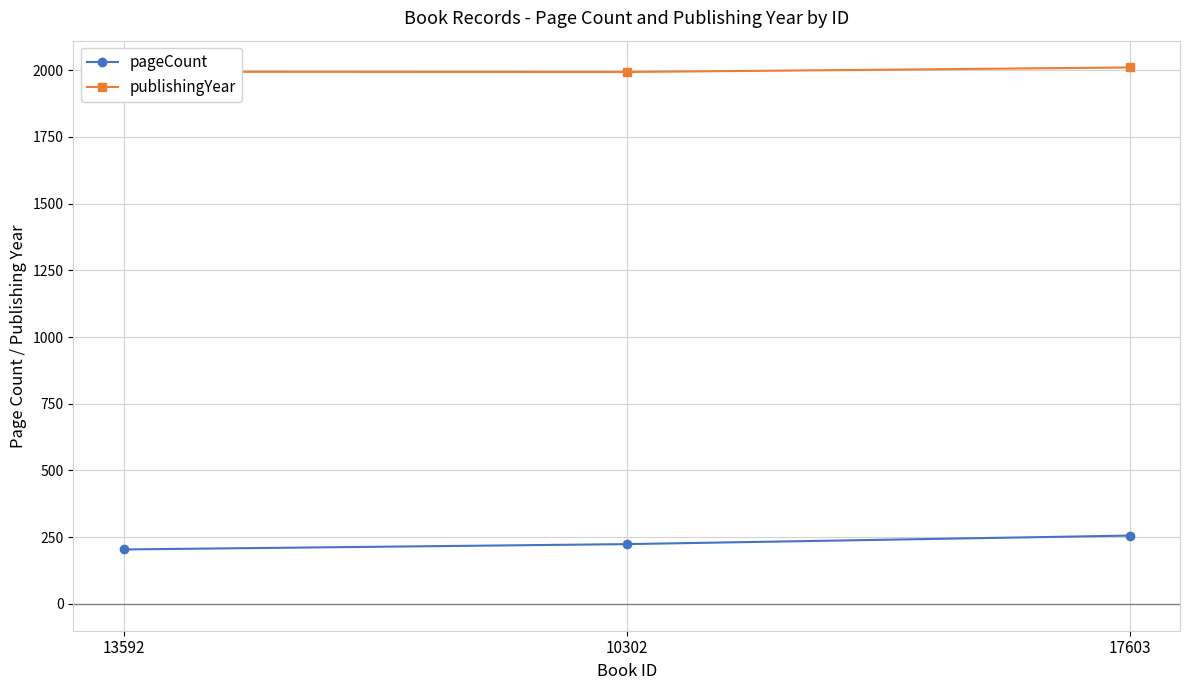

What is the average value of the publishingYear series?

1999